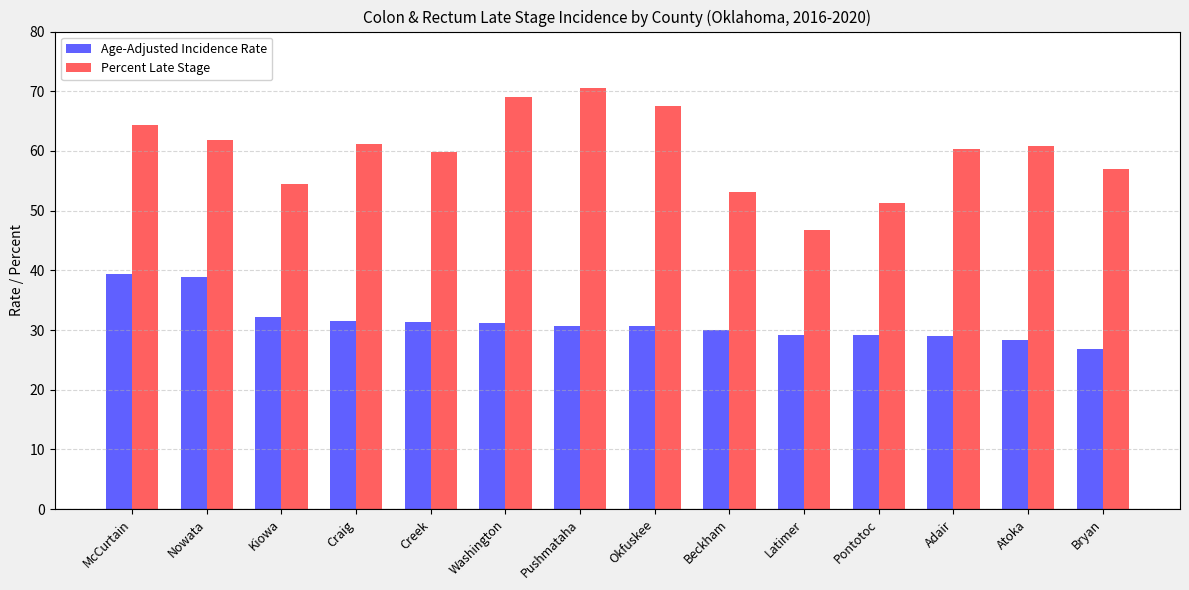

What position from the right is Beckham?

6